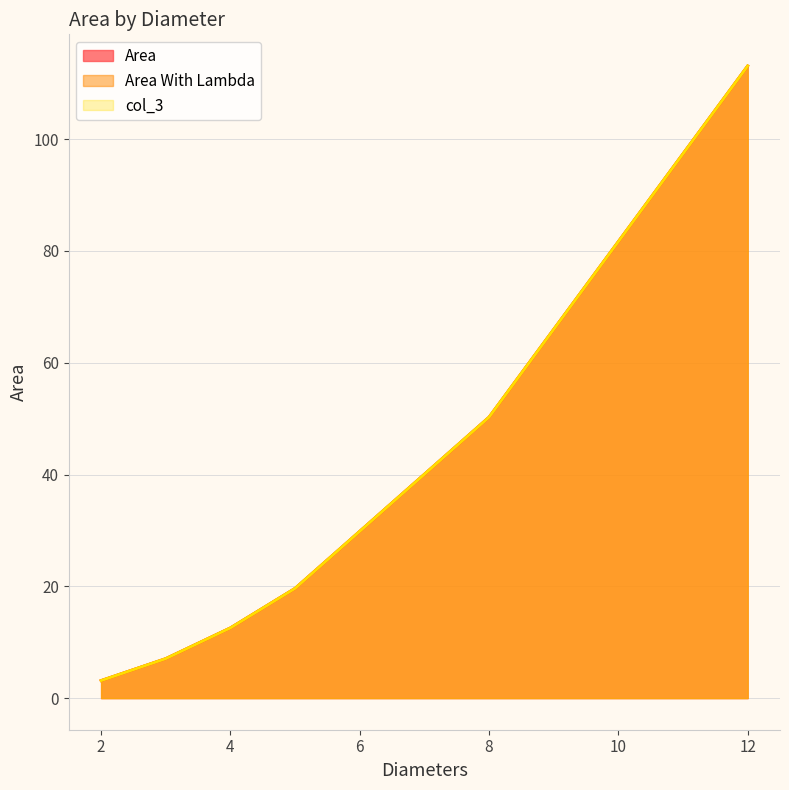

Which series has the largest range (max minus min)?

Area